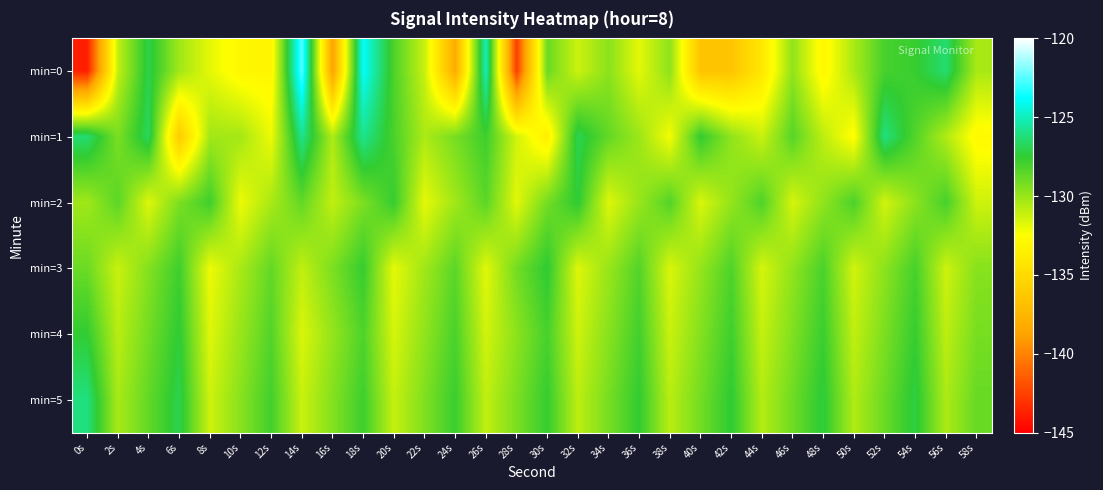

List the series in order of their peak value, highest first.

min=0, min=1, min=5, min=2, min=3, min=4